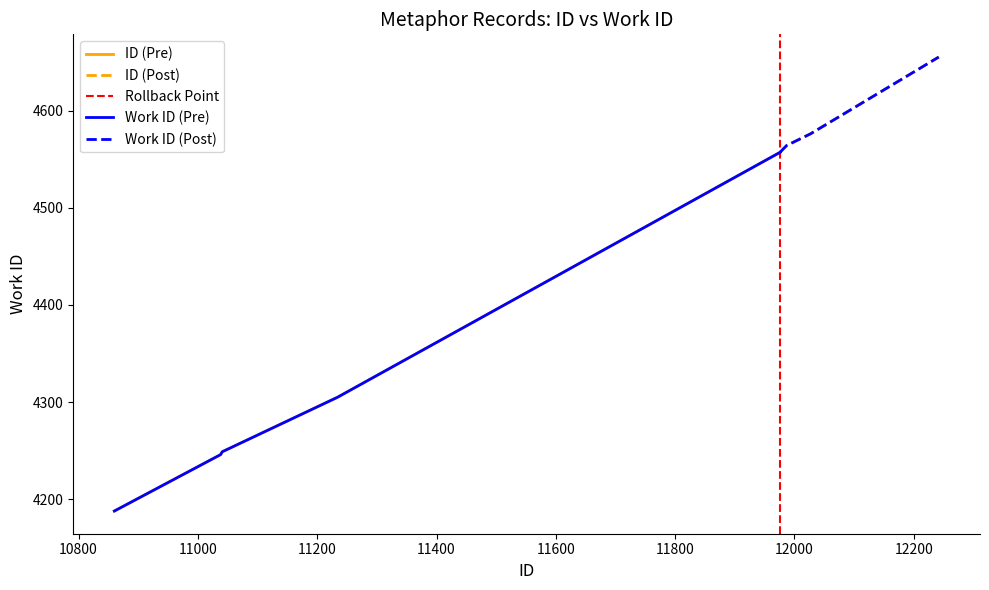

The value of work_id at 11041 is 6726. True or false?

False